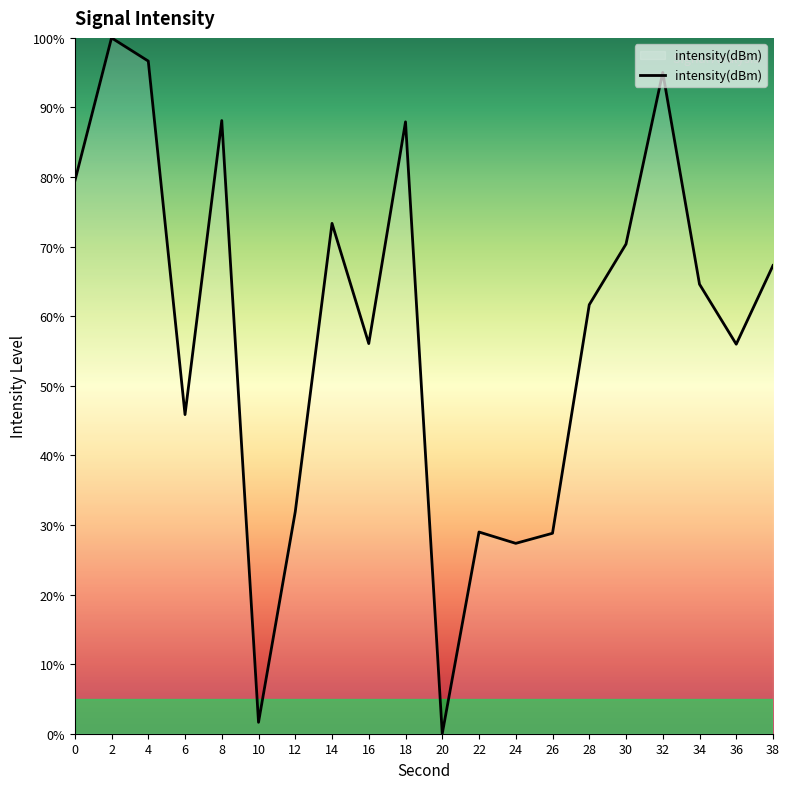

How many interior local valleys (lower than both neighbors) does the data have?

6